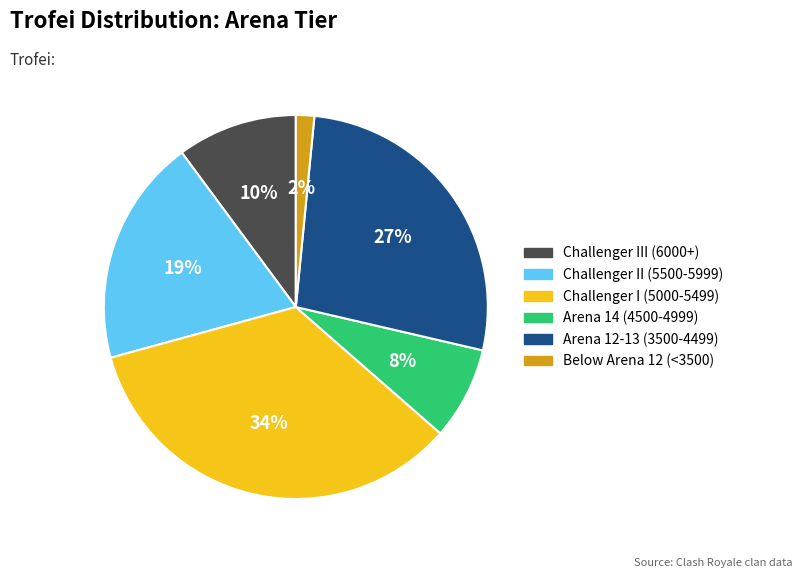

Is there a majority slice in this chart?

No